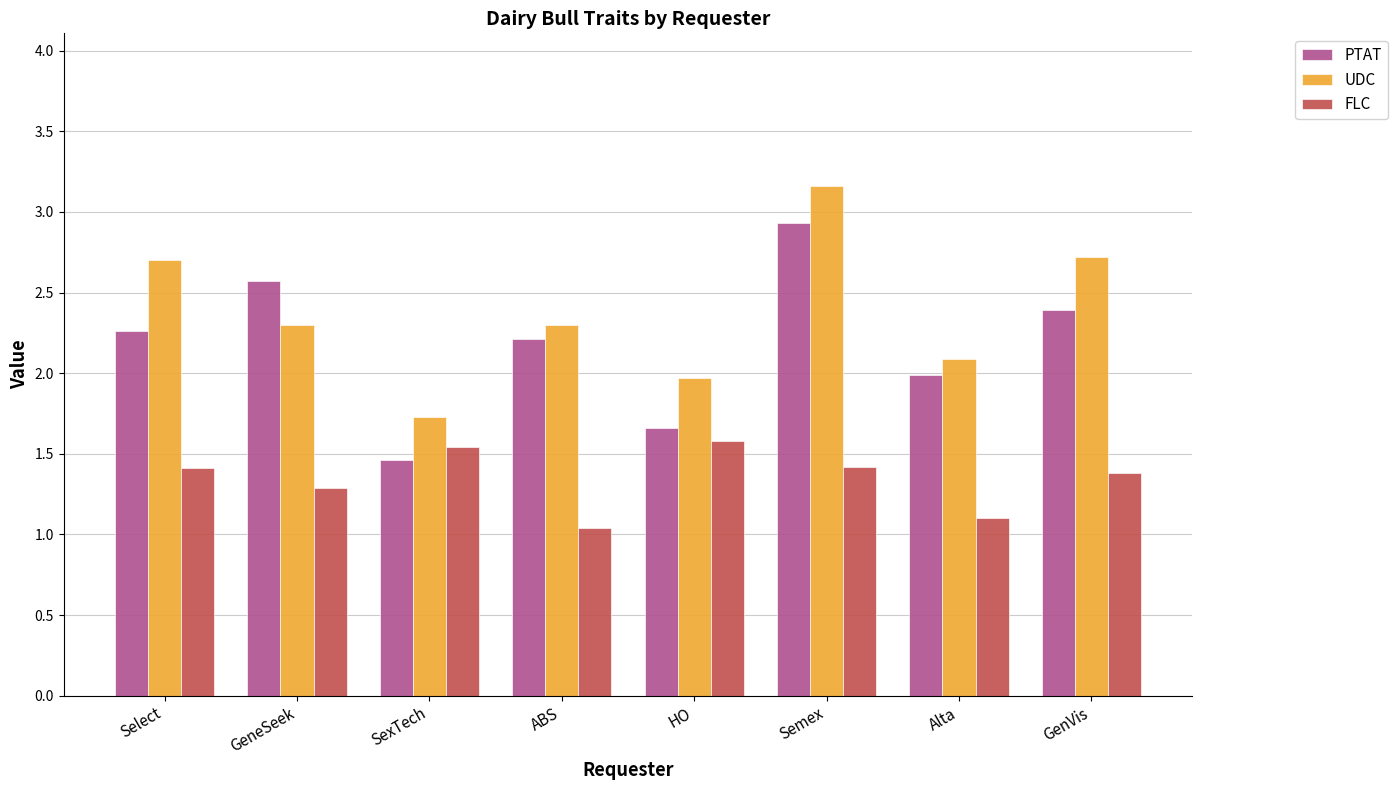

What are all the series names shown in the legend?

PTAT, UDC, FLC